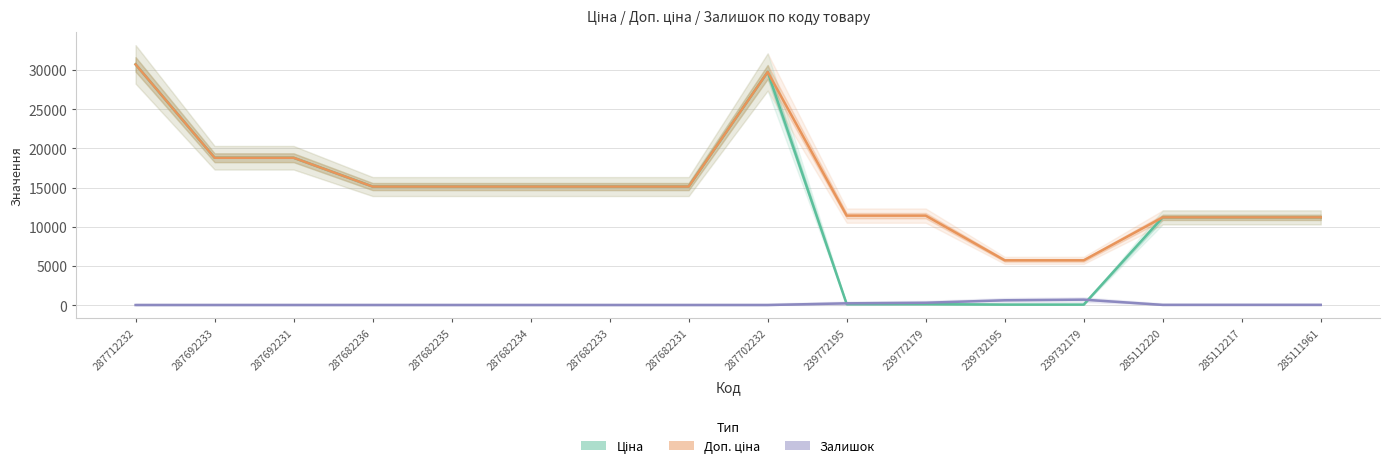

In Залишок, how many points are higher than both neighbors (excluding endpoints)?

1